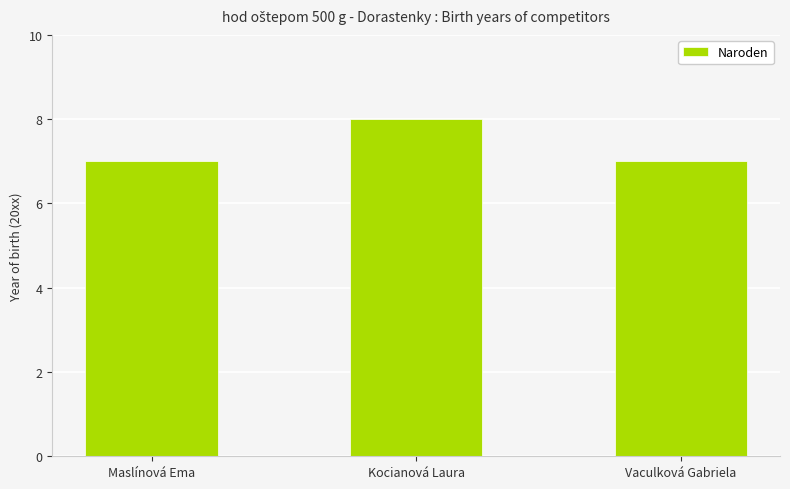

At which category does the chart reach its peak across all series?

Kocianová Laura